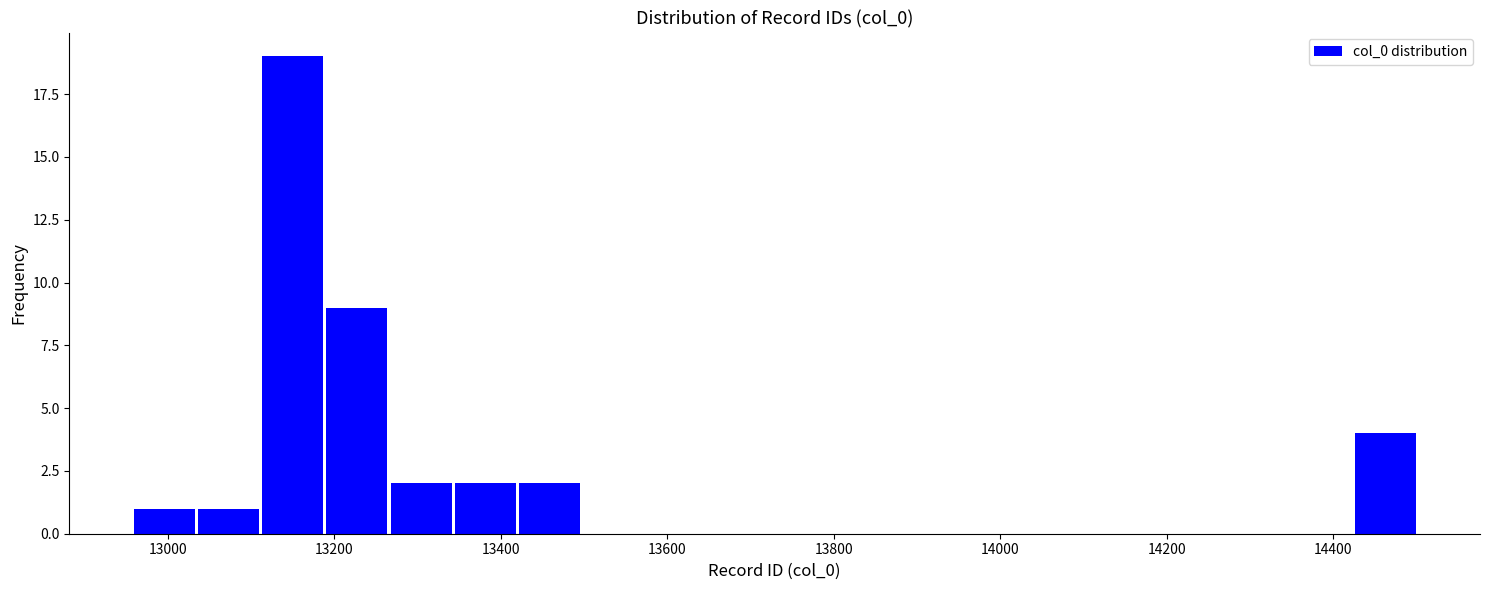

Around what value on the x-axis is the tallest bar? Give the approximate position of its centre, as read against the axis.

13160